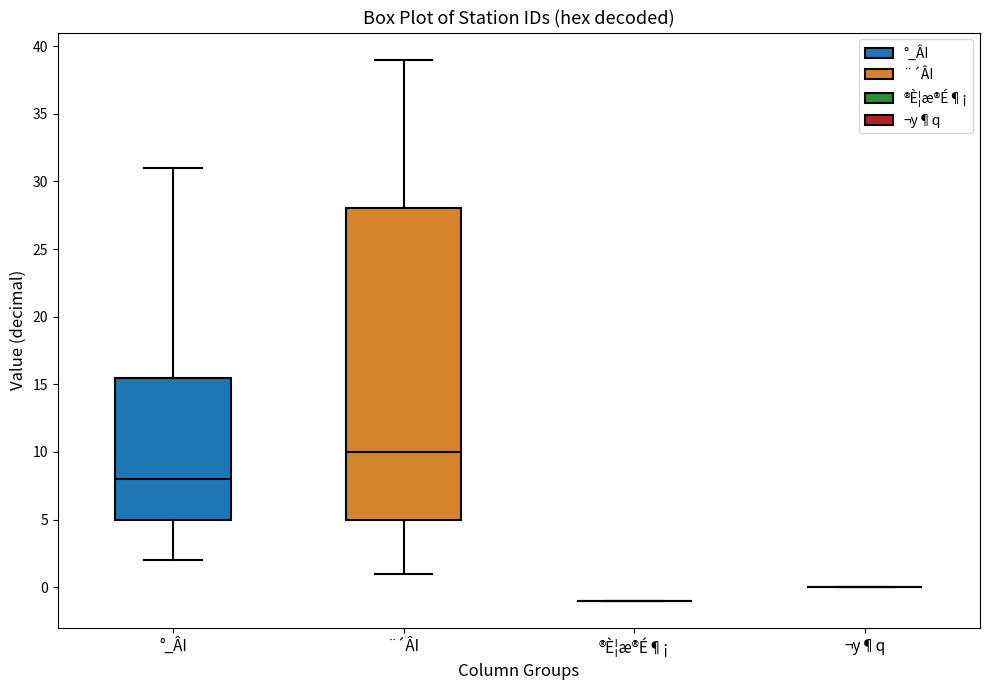

Which box is the tallest, from its lower edge to its upper edge?

¨´ÂI